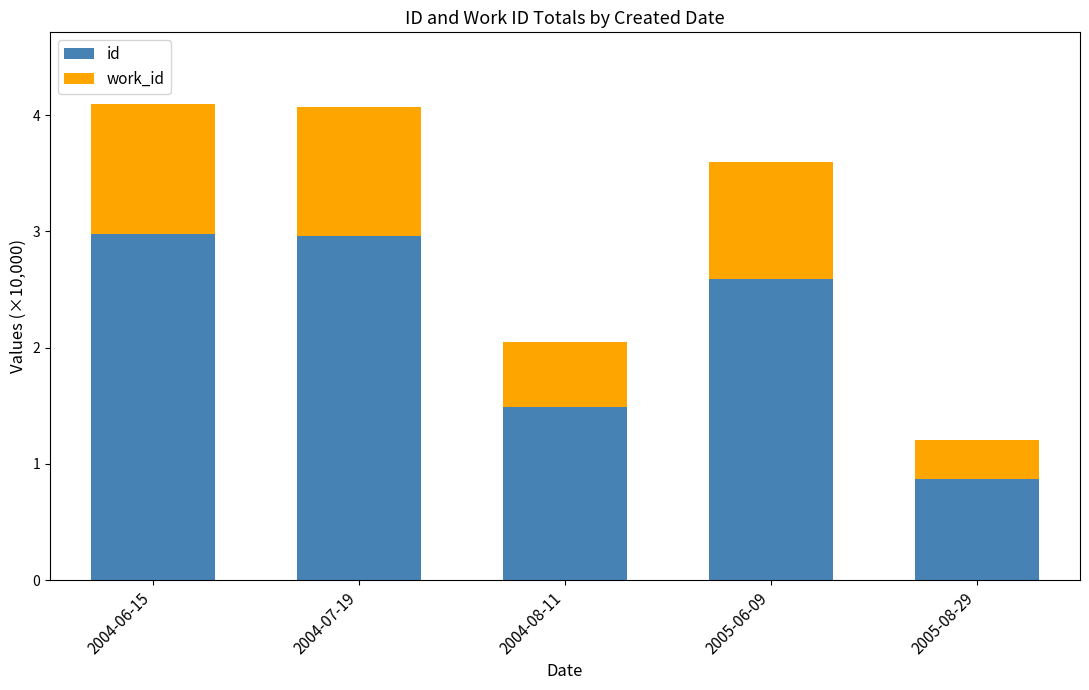

What is the total value across all series at 2004-08-11?

2.0